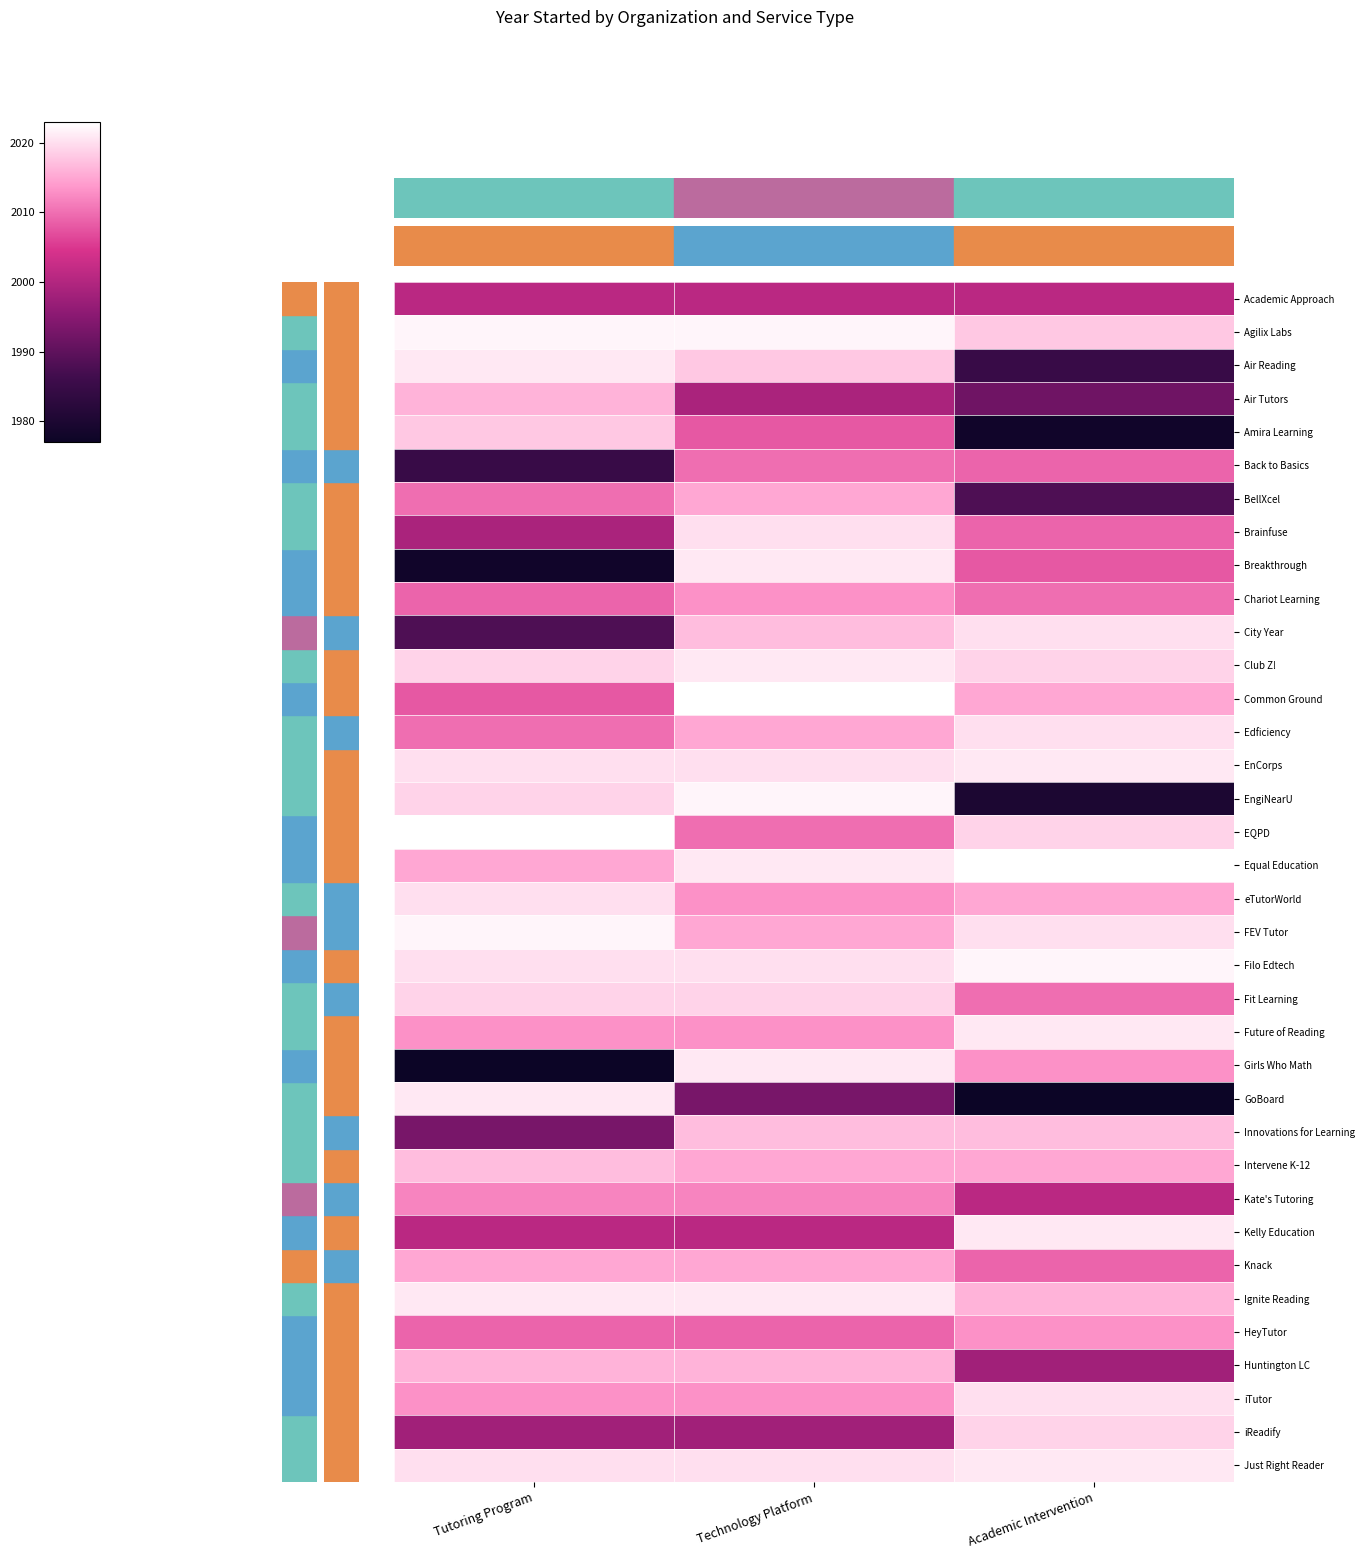

At how many categories does at least one series exceed 1982?

3